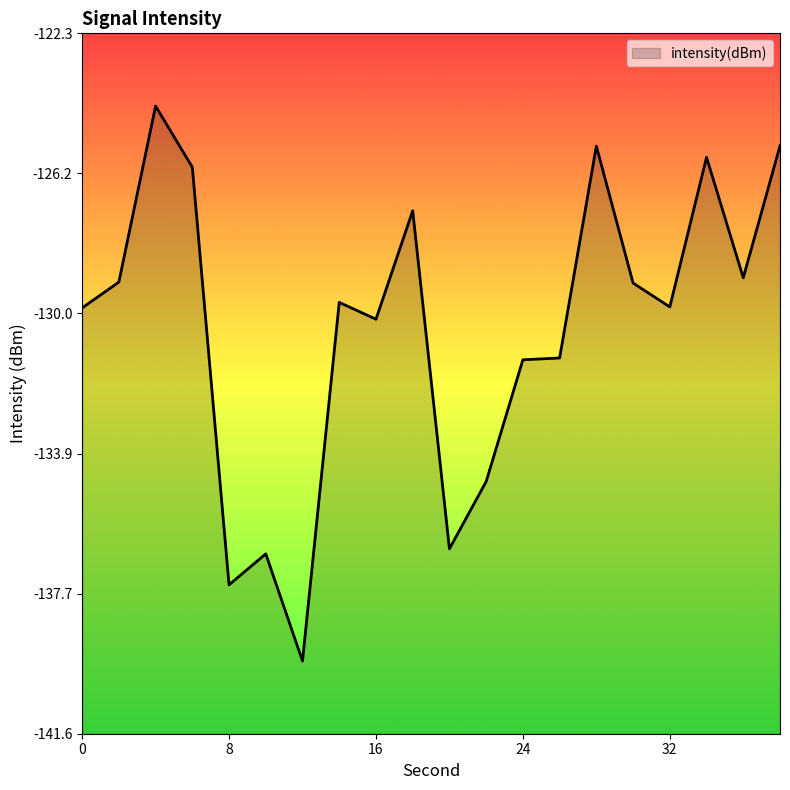

The chart shows a value of -212.0 at 18. True or false?

False